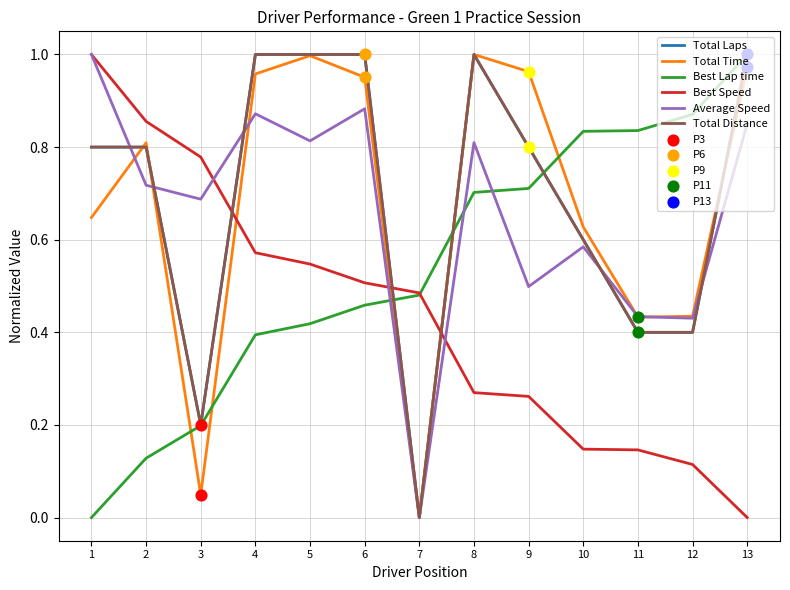

At how many categories does at least one series exceed 0?

13